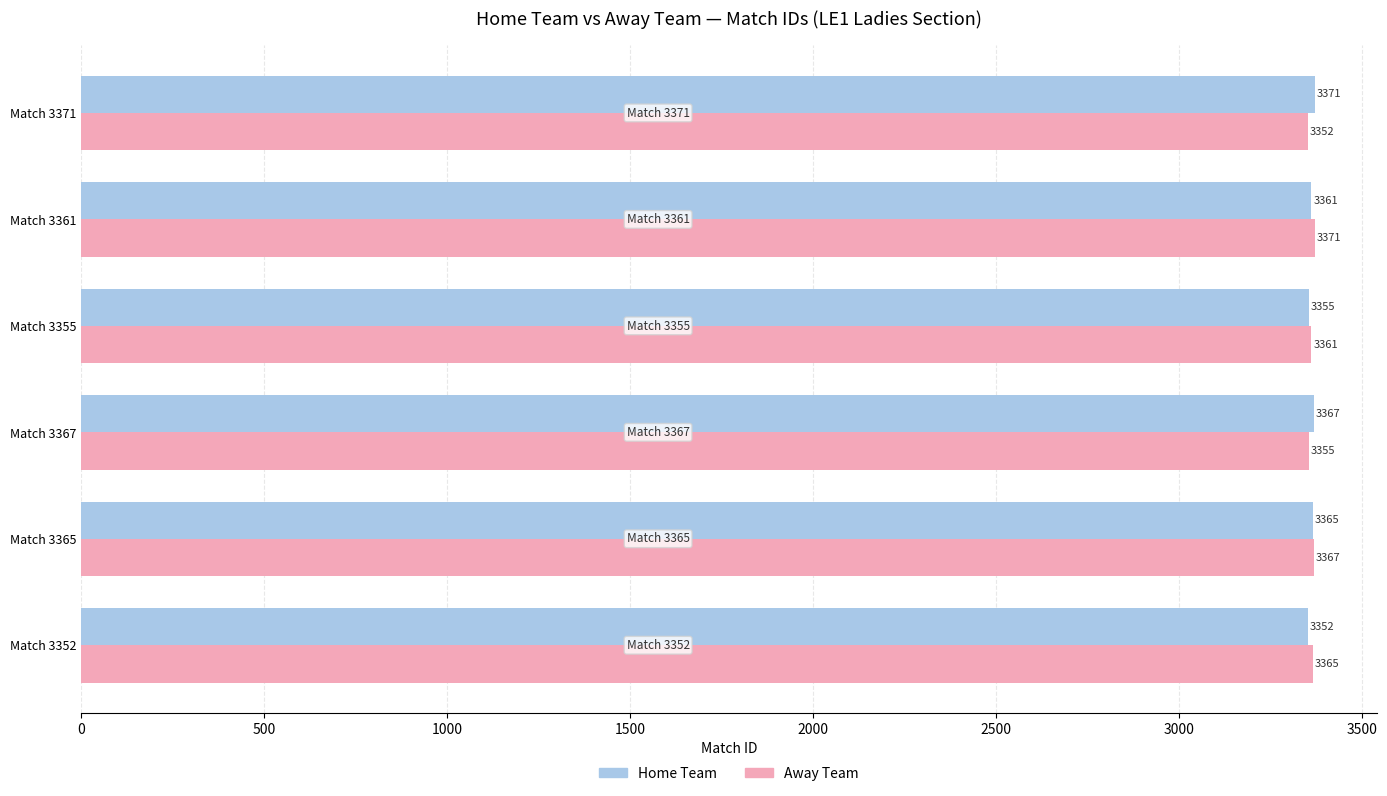

What is the difference between the highest and lowest values at Match 3371?

19